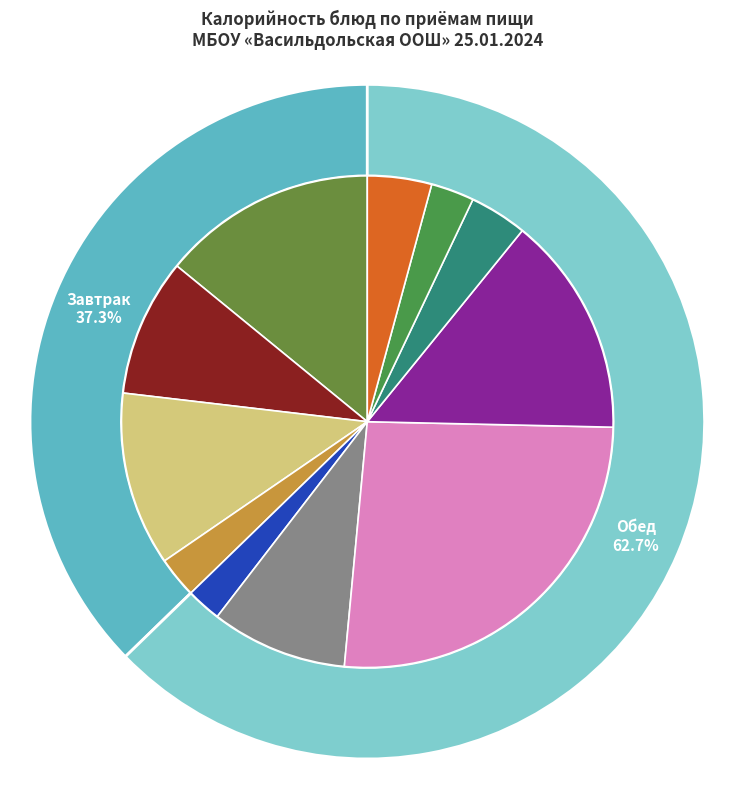

To the nearest percent, what is the difference between the largest and smallest slice percentages?

24%